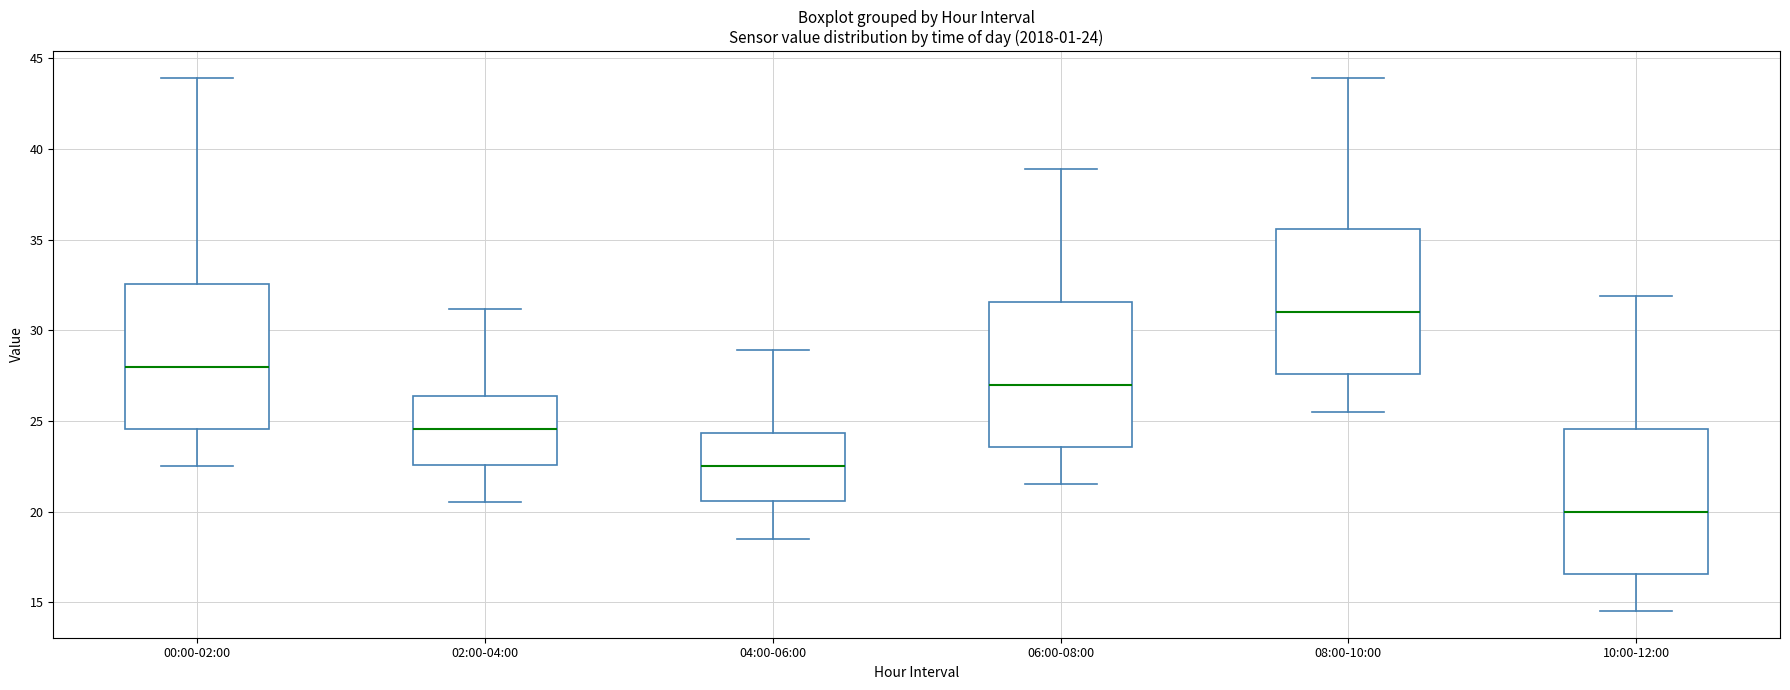

Which box's median line is the lowest?

10:00-12:00